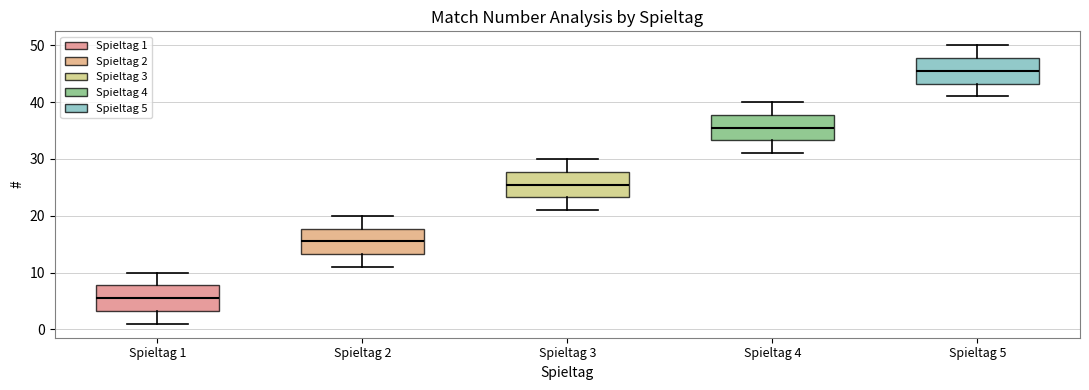

Which box has the highest median line?

Spieltag 5